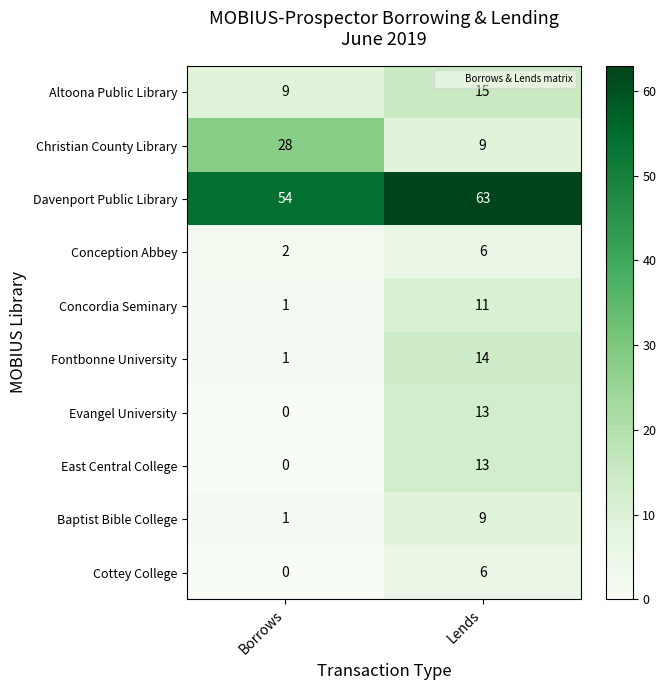

The Concordia Seminary series shows 11 at Lends. True or false?

True